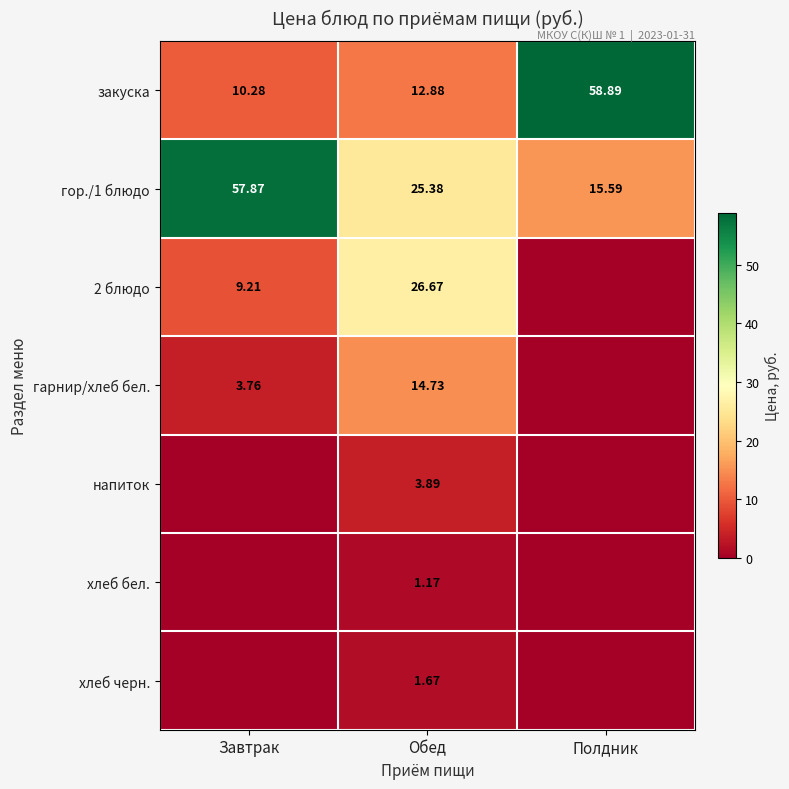

At which category is the sum across all series the highest?

Обед